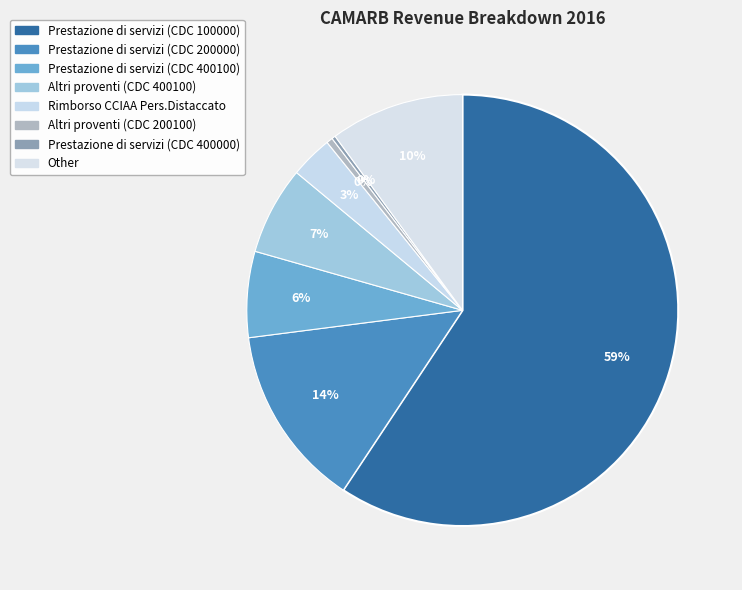

What percentage is the Altri proventi (CDC 400100) slice, to the nearest percent?

7%